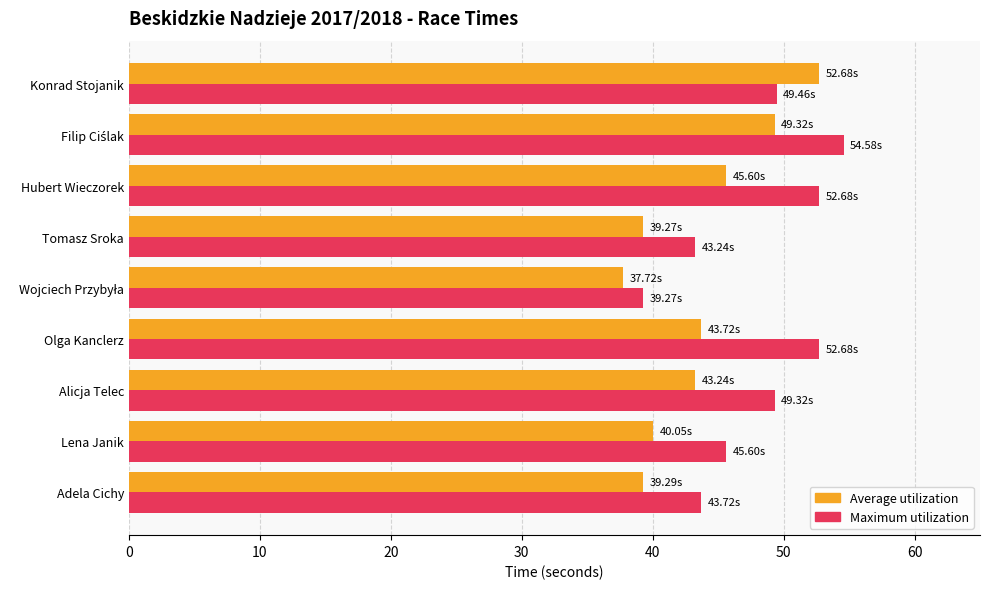

What is the difference between the highest and lowest values at Olga Kanclerz?

9.0